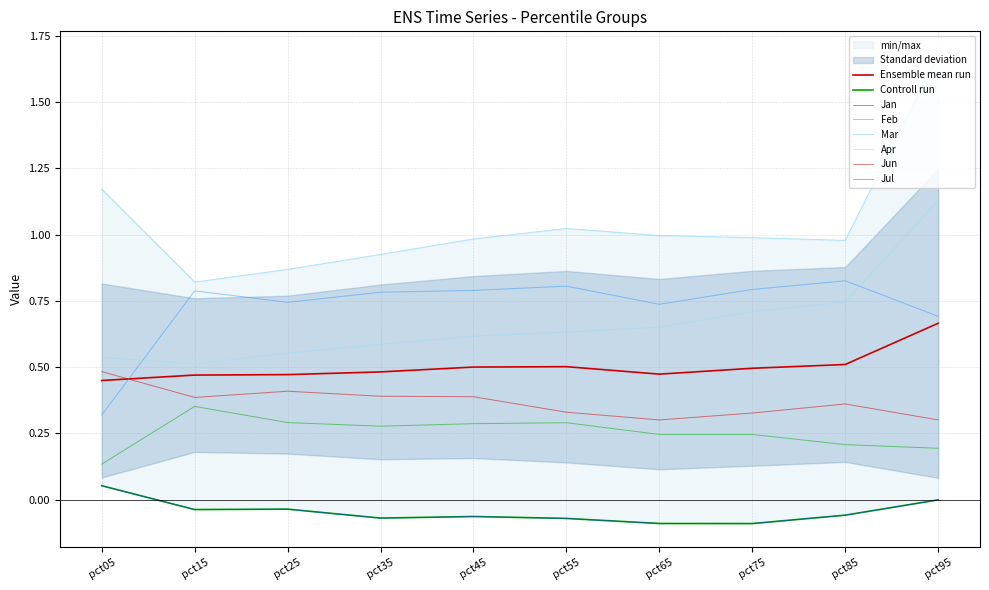

Which series has the largest range (max minus min)?

Mar